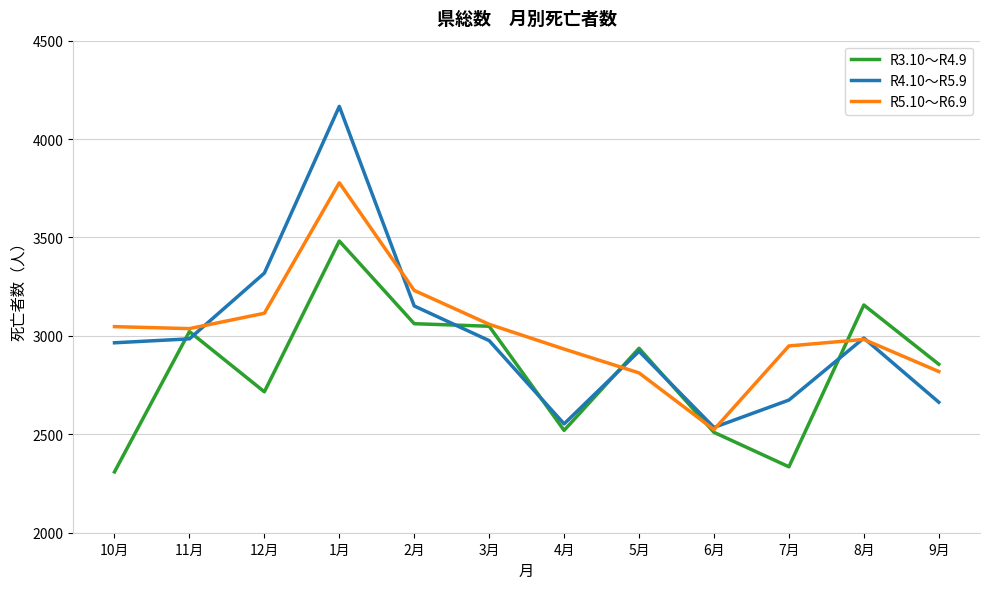

Which category has the highest value in the R5.10～R6.9 series?

1月